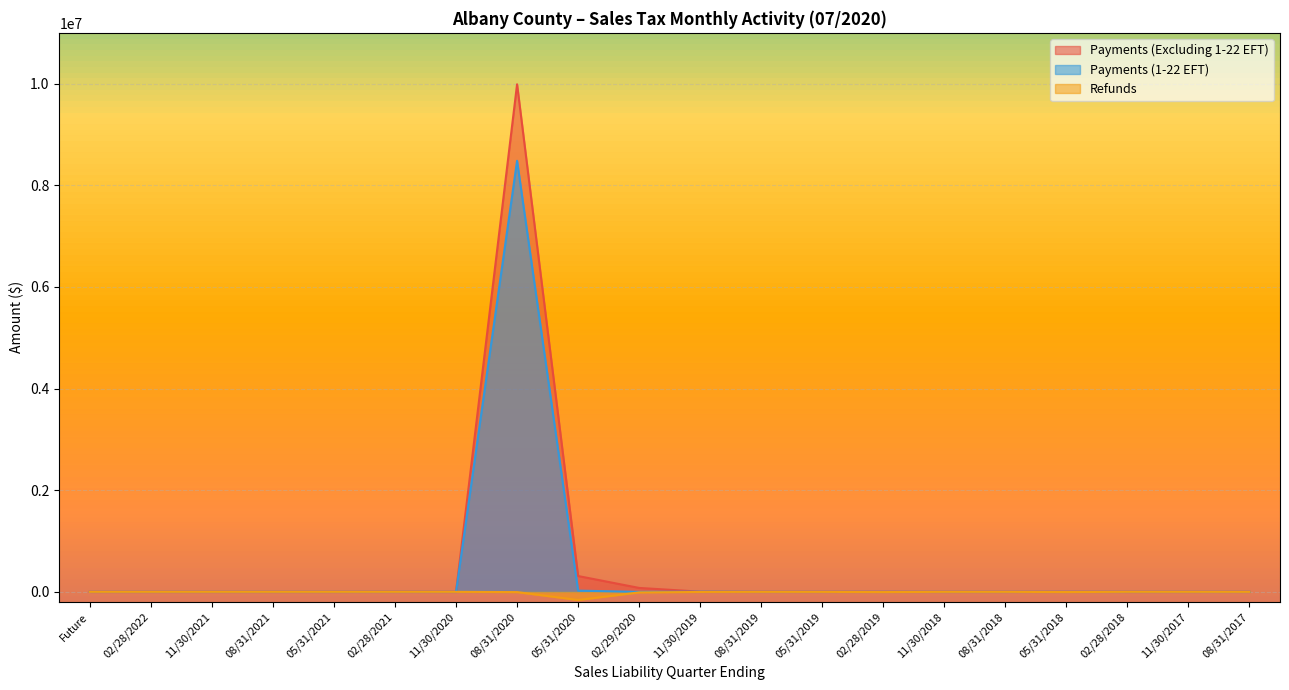

What are all the series names shown in the legend?

Payments (Excluding 1-22 EFT), Payments (1-22 EFT), Refunds